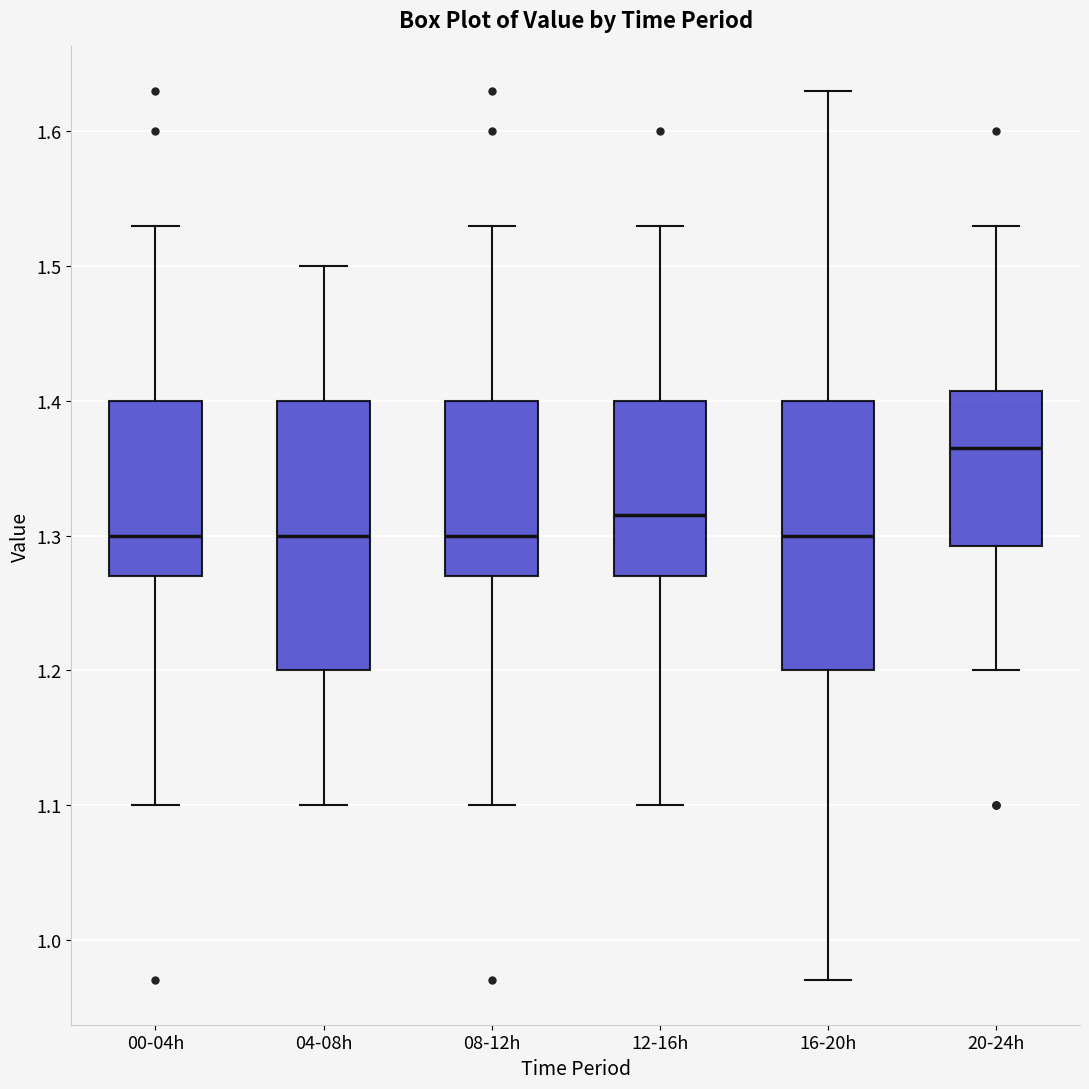

Where is the lower edge of the box for 04-08h on the y-axis? The values are not printed on the chart, so give them approximately, as read against the axis.

1.20